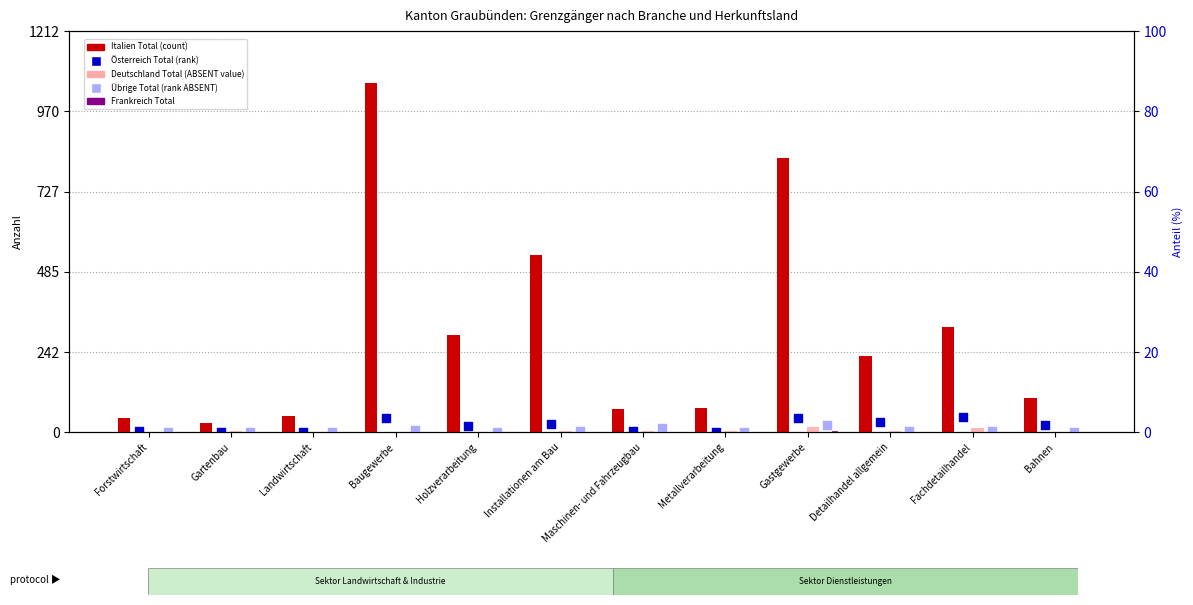

Which series contains the lowest Y value?

Deutschland Total